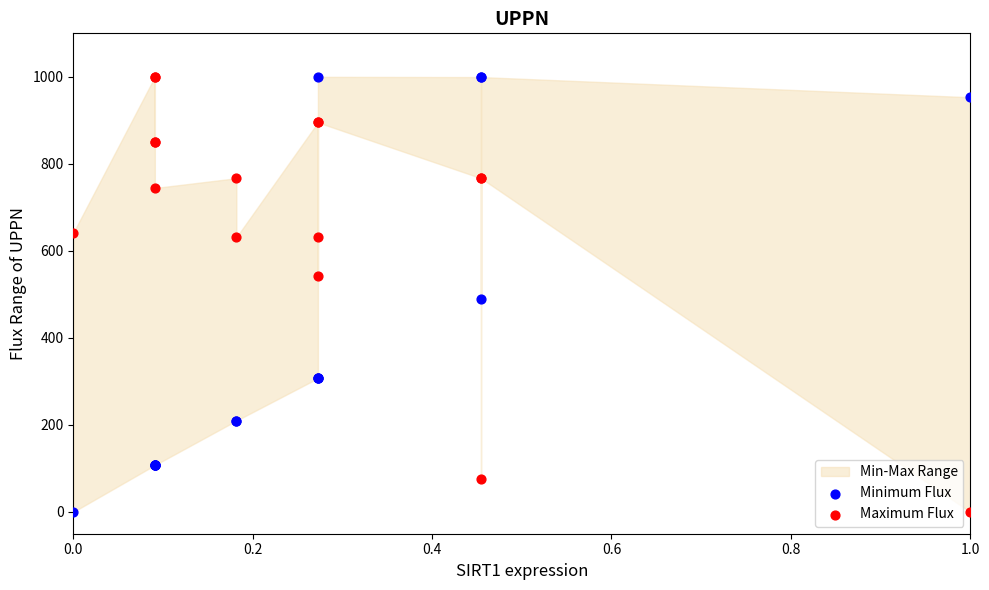

What are all the series names shown in the legend?

Minimum Flux, Maximum Flux